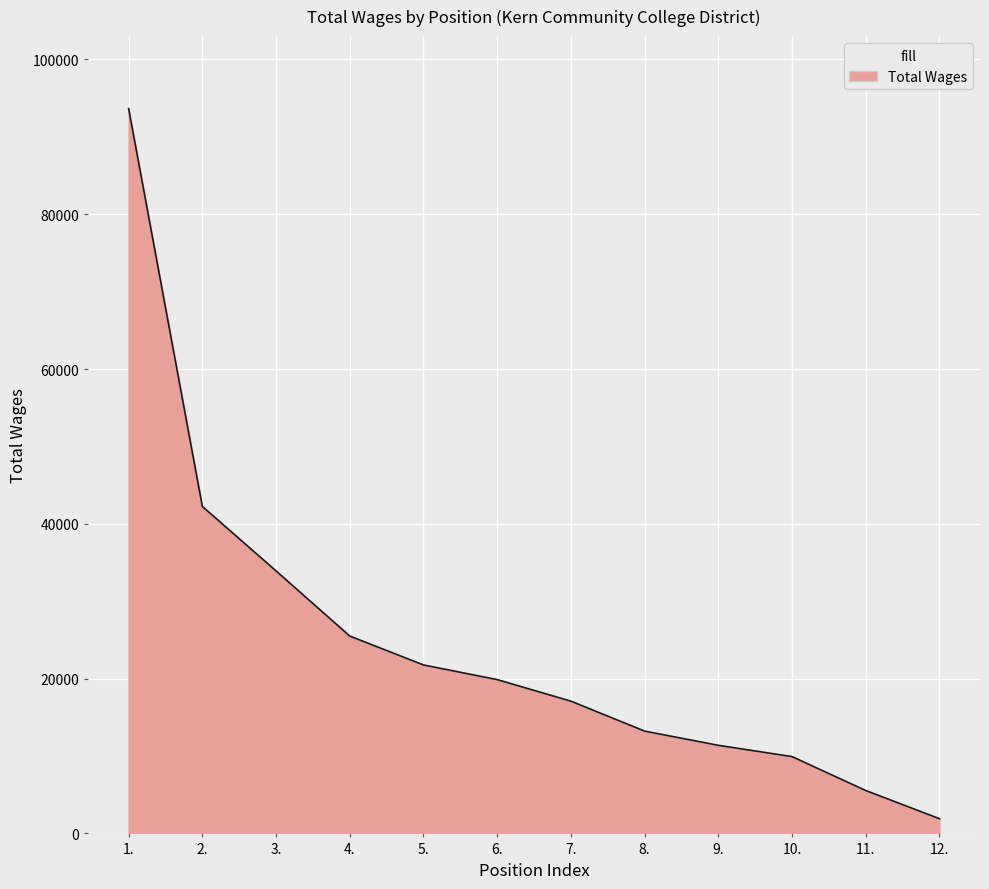

The value at 8. is 21184. True or false?

False